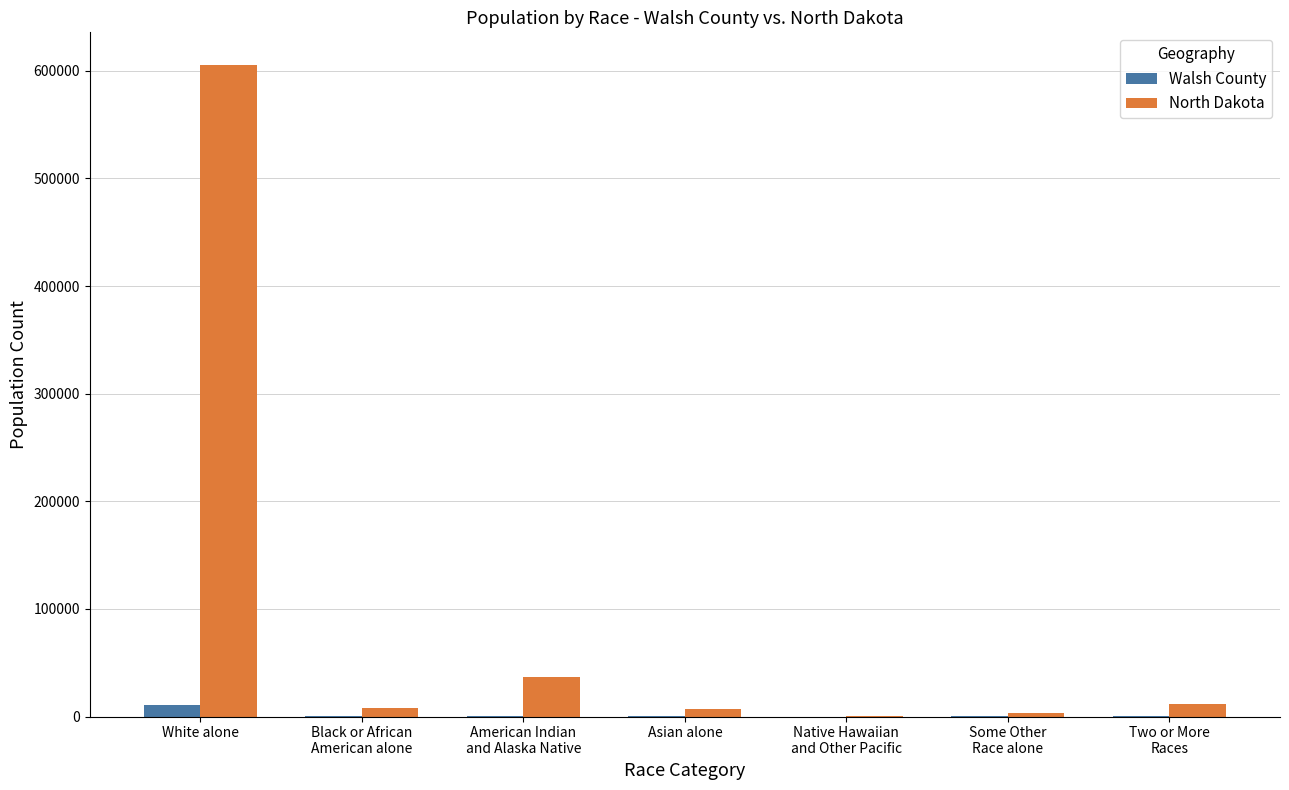

What is the sum of all Walsh County values?

11119